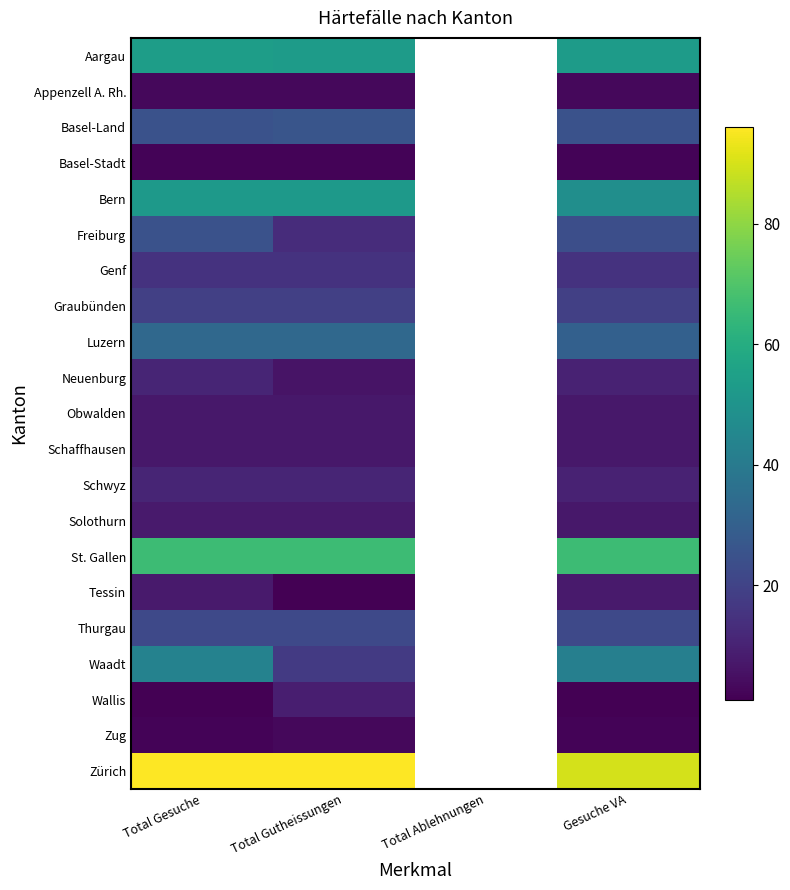

Read the Solothurn value at Total Gesuche.

8.0